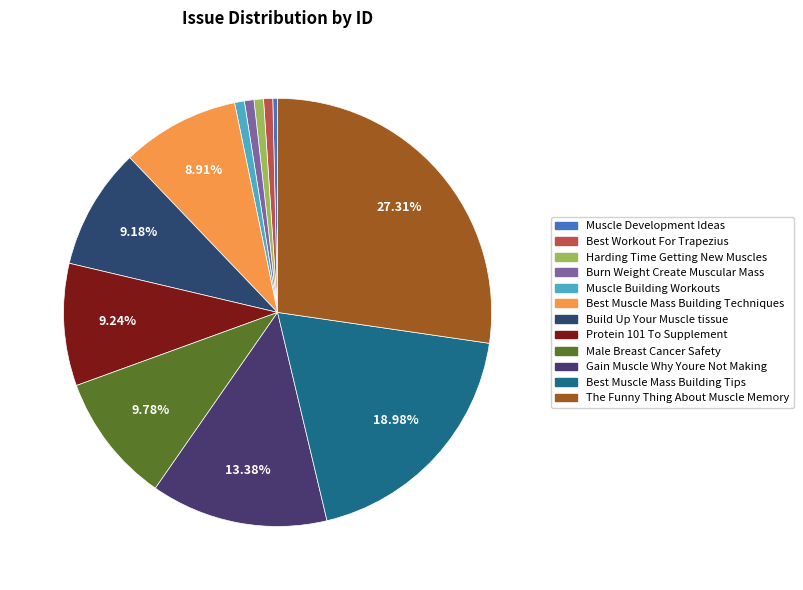

Which slice is the smallest?

Muscle Development Ideas